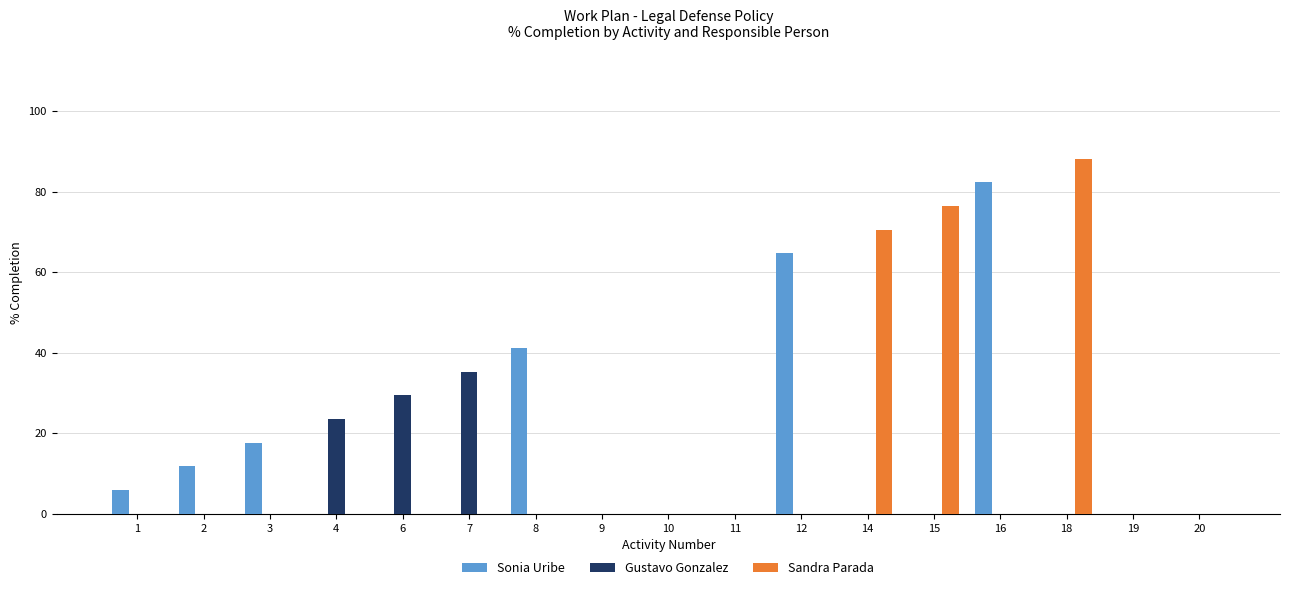

What are all the series names shown in the legend?

Sonia Uribe, Gustavo Gonzalez, Sandra Parada